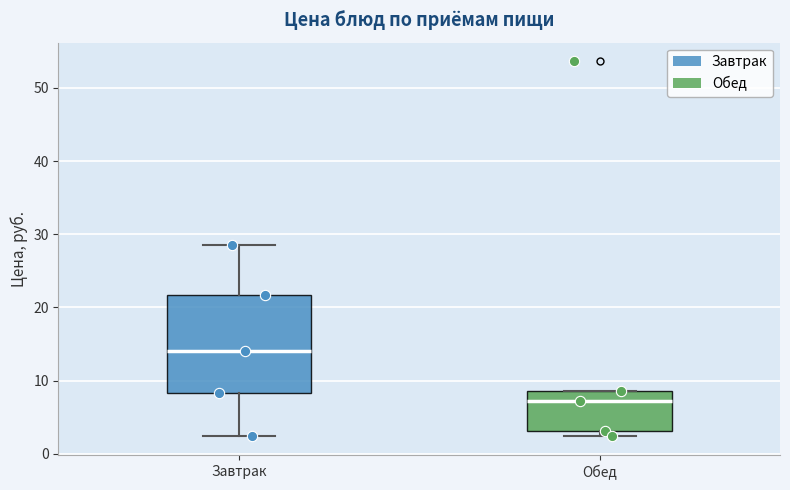

Where does the median line of the box for Завтрак sit on the y-axis? The values are not printed on the chart, so give them approximately, as read against the axis.

14